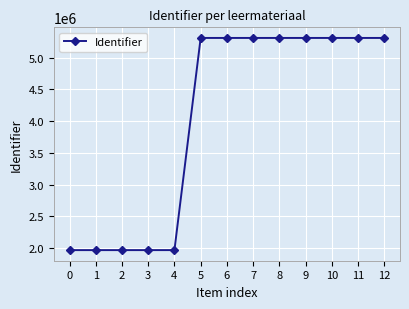

What is the value of the 1st point from the left?

1969171